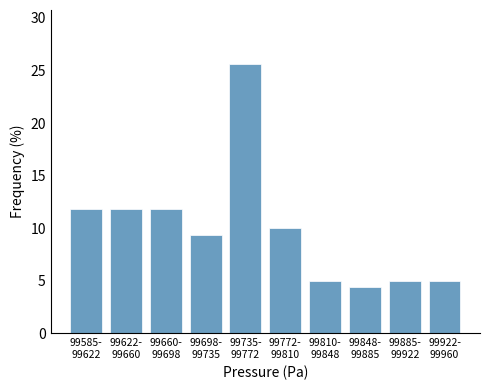

Reading left to right, extract all data points from this chart.

11.9	11.9	11.9	9.4	25.6	10.0	5.0	4.4	5.0	5.0